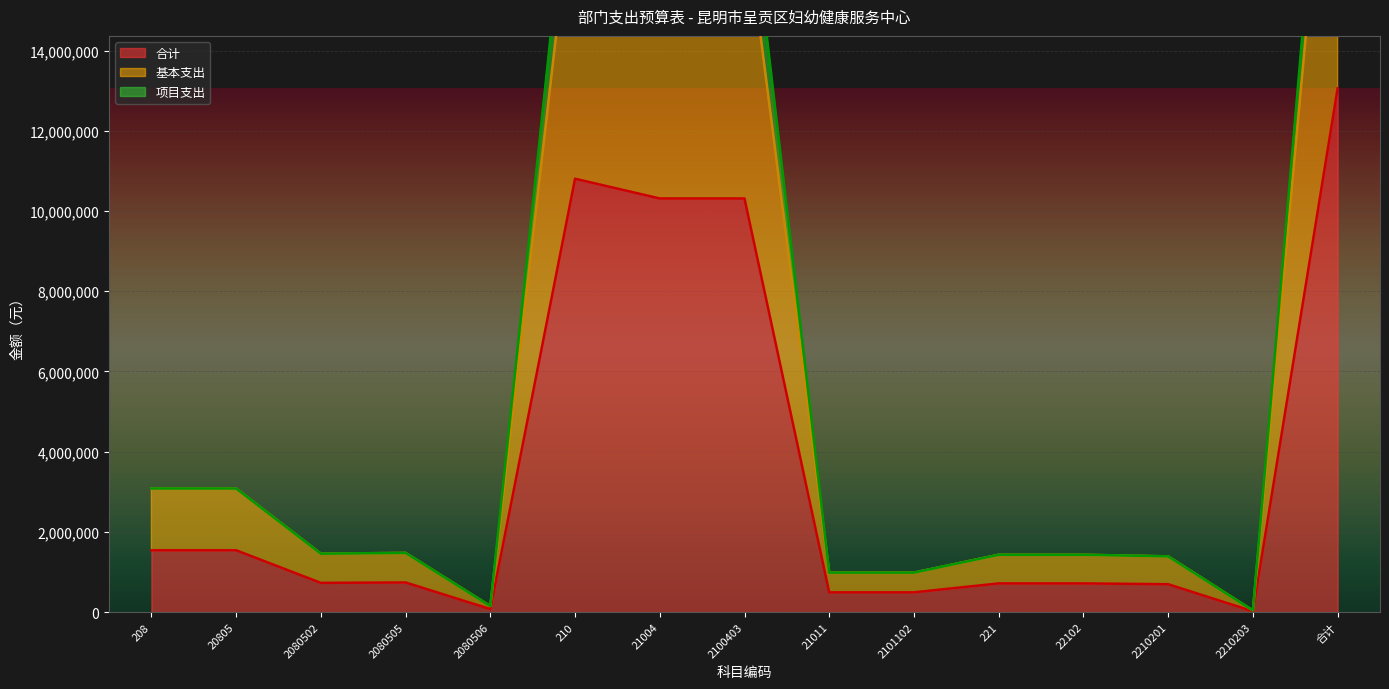

Is it true that 基本支出 equals 1429388.0 at 22102?

True